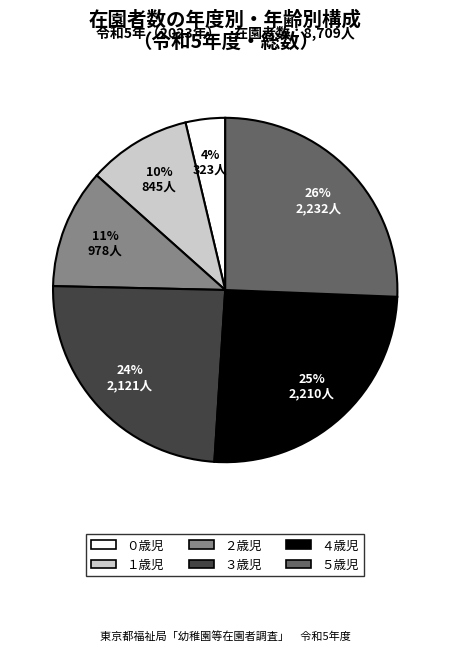

To the nearest percent, what is the difference between the largest and smallest slice percentages?

22%